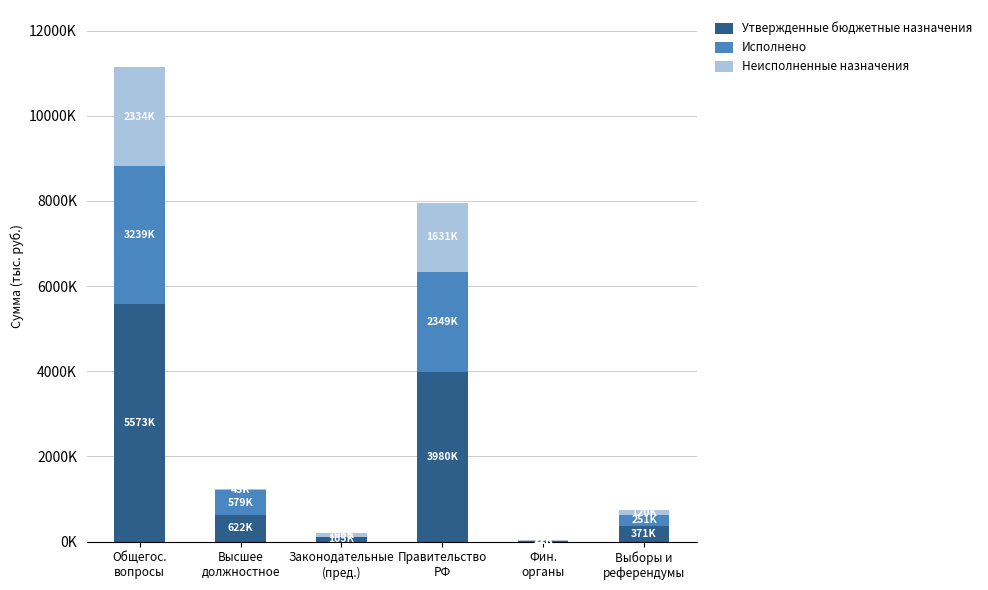

Where is Утвержденные бюджетные назначения nearest to the value 2797538?

Правительство
РФ